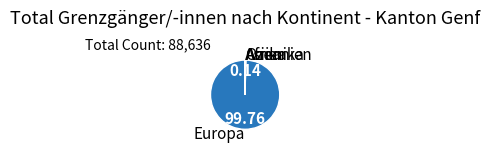

What is the largest slice in the pie chart?

Europa